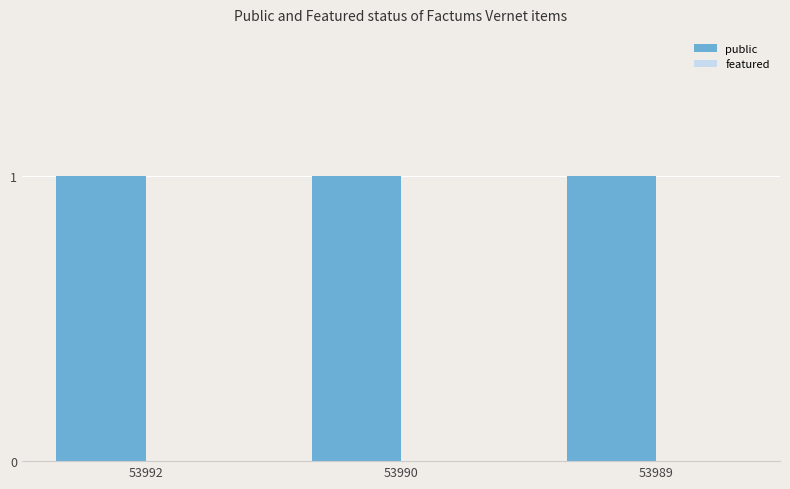

At which label does public reach its peak?

53992